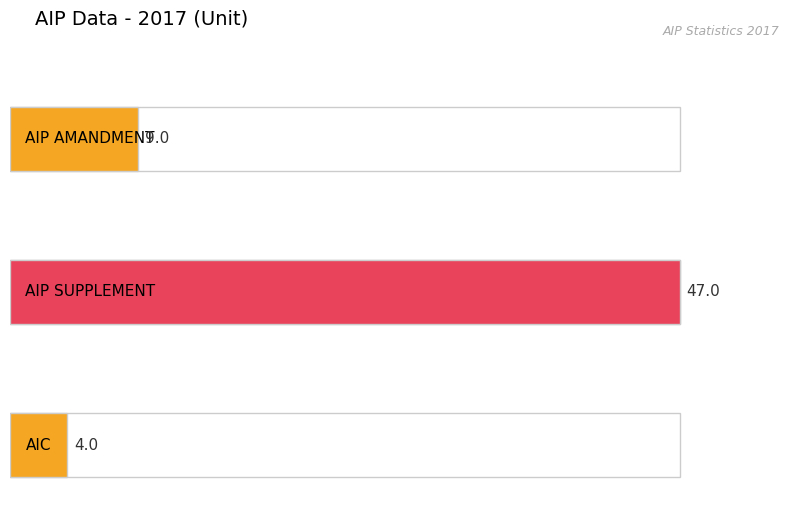

What position from the left is AIC?

3